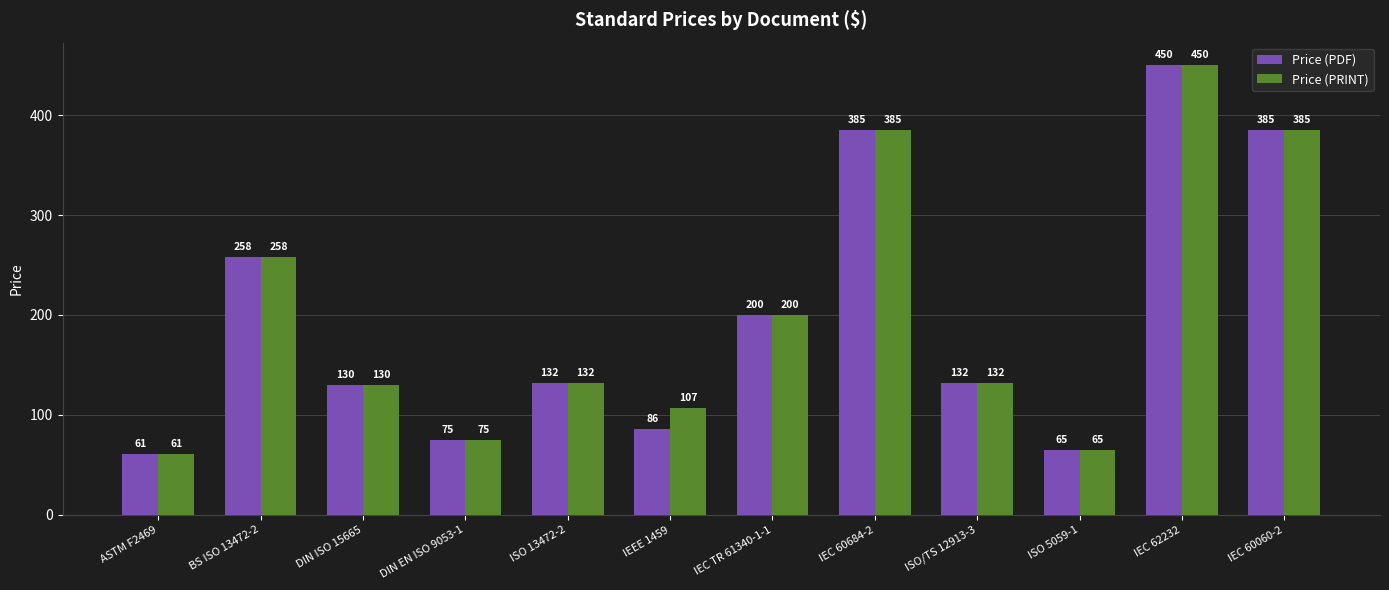

What is the total value across all series at ISO 5059-1?

130.0